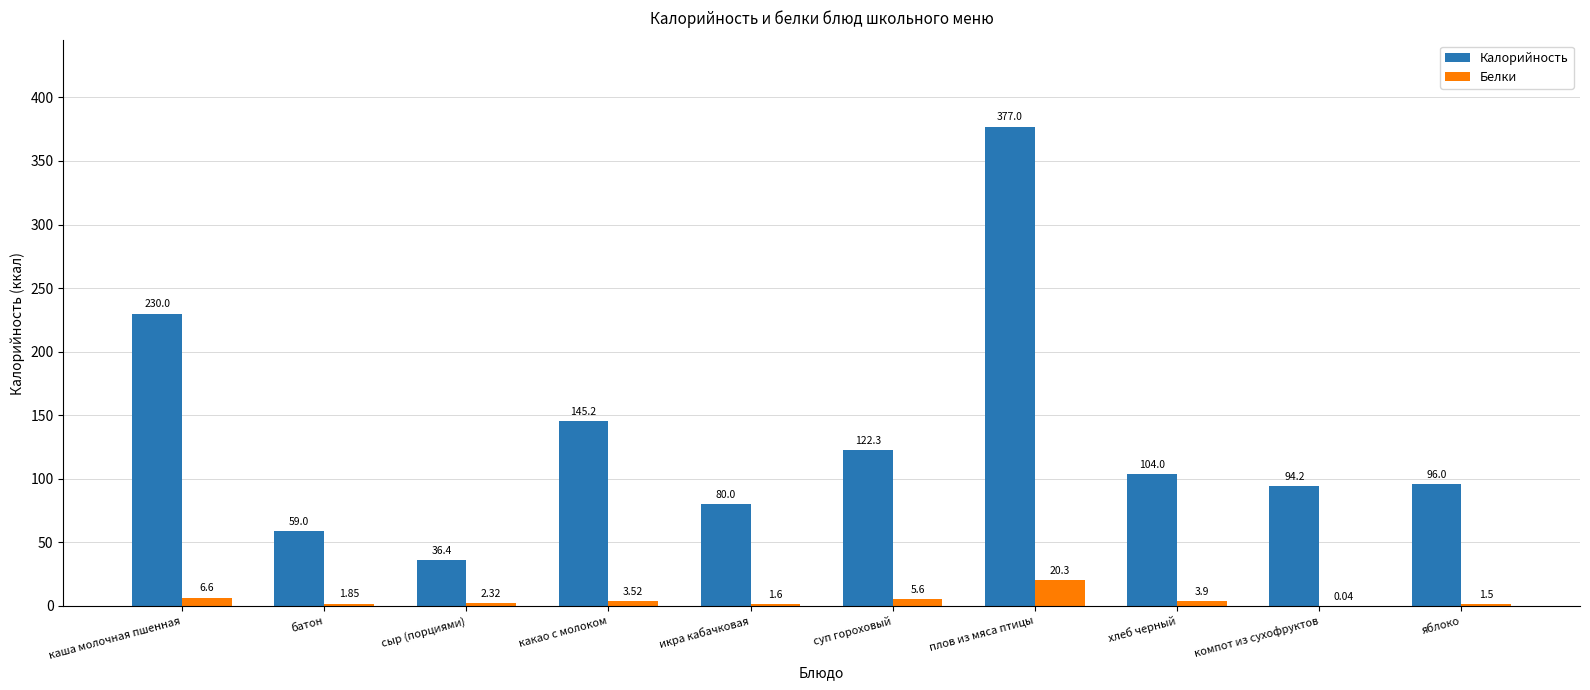

Count the number of categories in the chart.

10